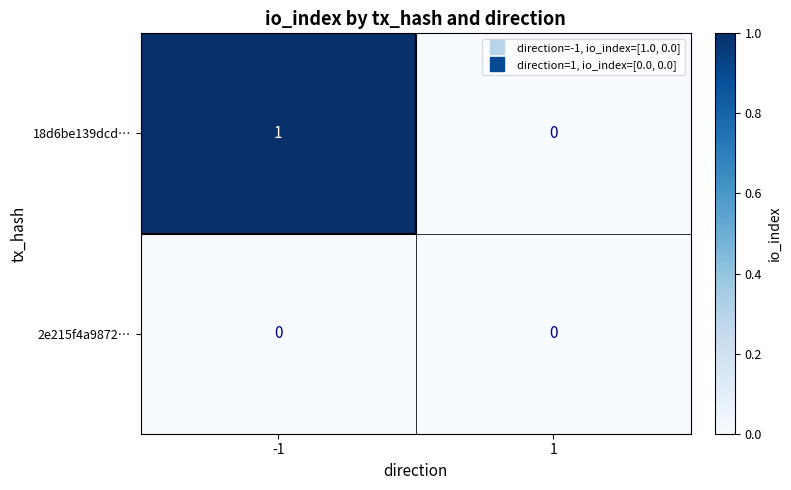

Which series has the largest total across all categories?

18d6be139dcd…